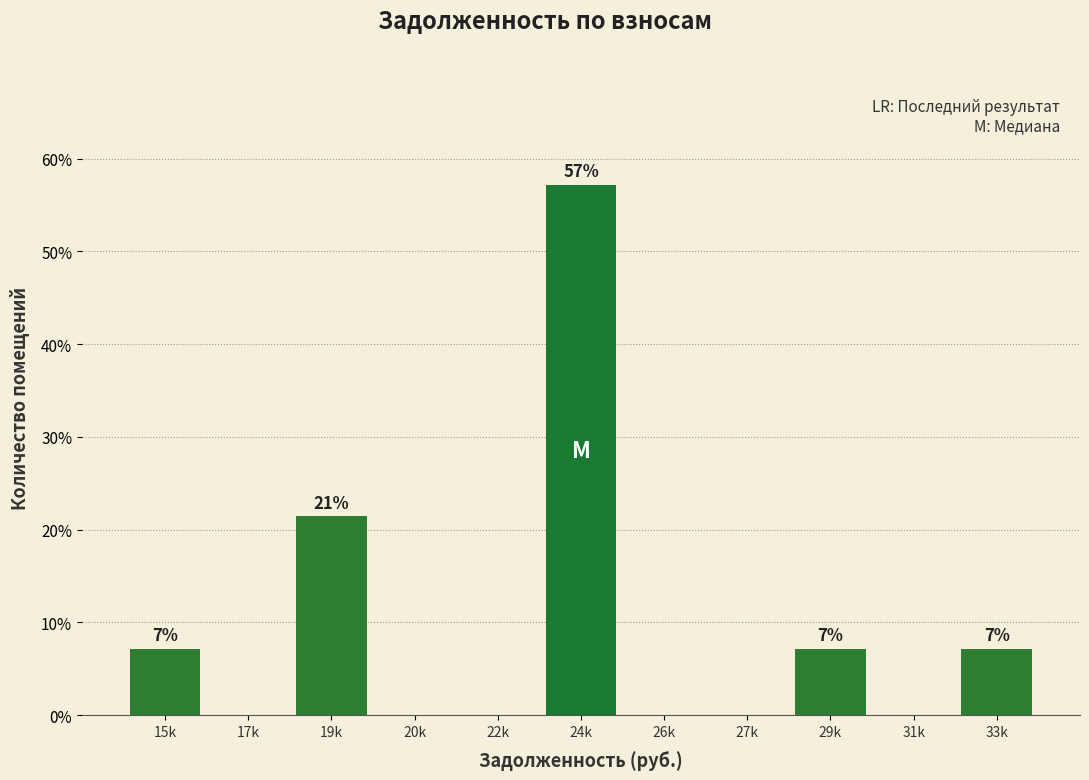

Reading left to right, what are all the values shown in this chart?

15k=7.1	17k=0.0	19k=21.4	20k=0.0	22k=0.0	24k=57.1	26k=0.0	27k=0.0	29k=7.1	31k=0.0	33k=7.1